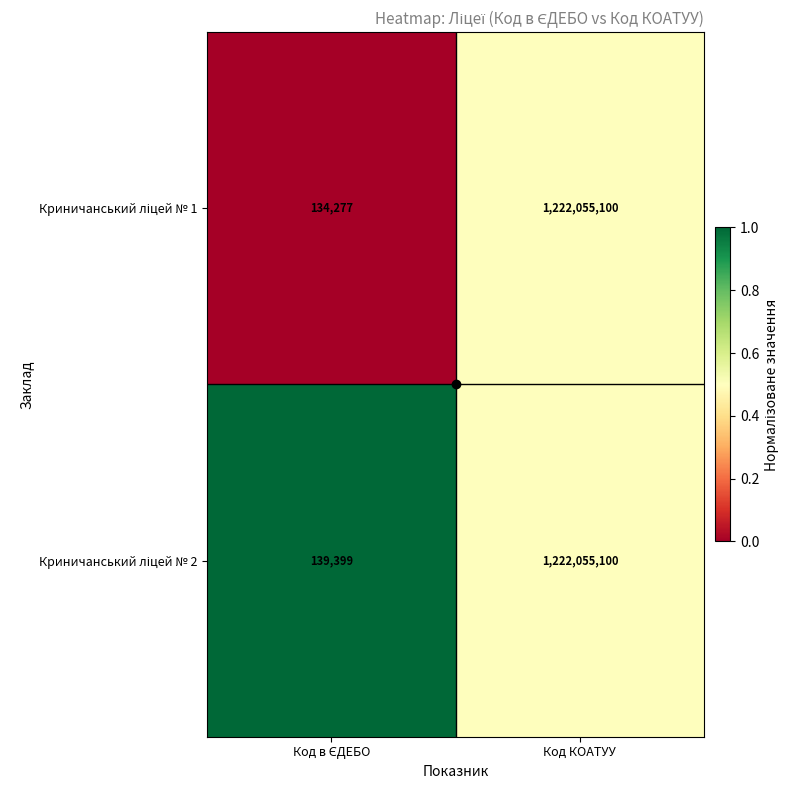

At which category is the sum across all series the highest?

Код КОАТУУ